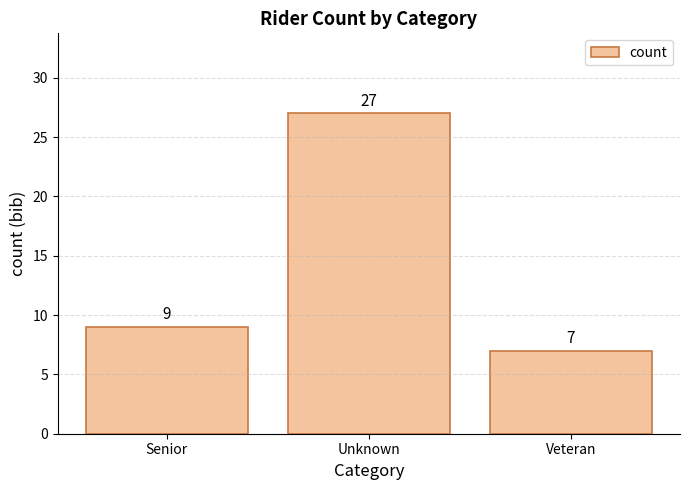

How many distinct data groups are displayed?

1